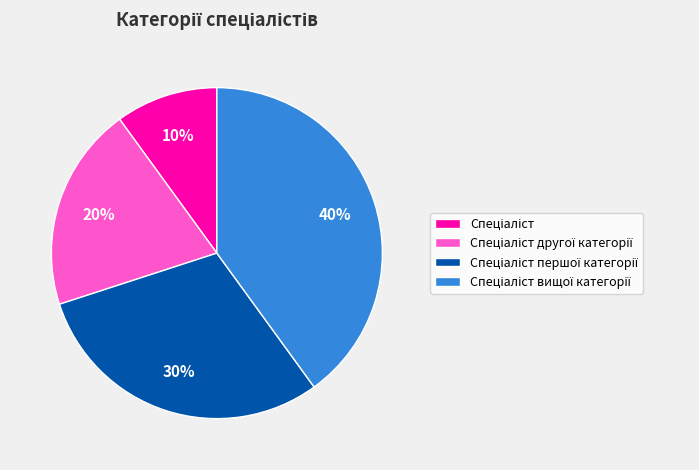

To the nearest percent, what is the average slice percentage?

25%